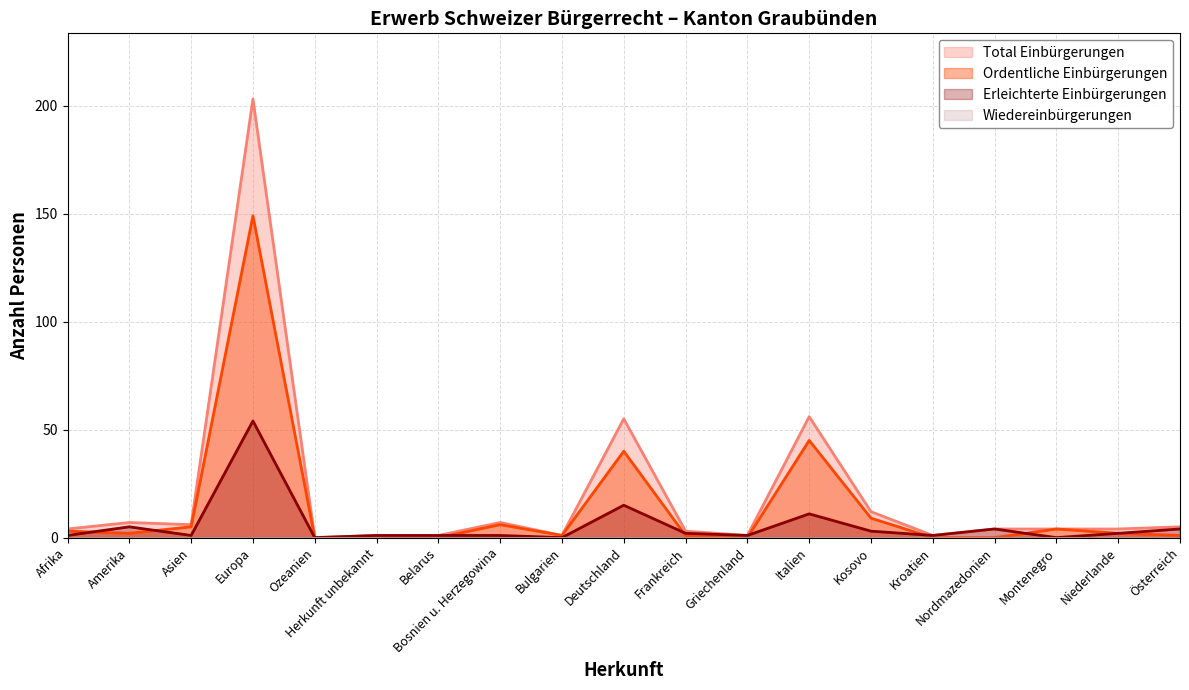

At which label does Total Einbürgerungen first exceed 4?

Amerika